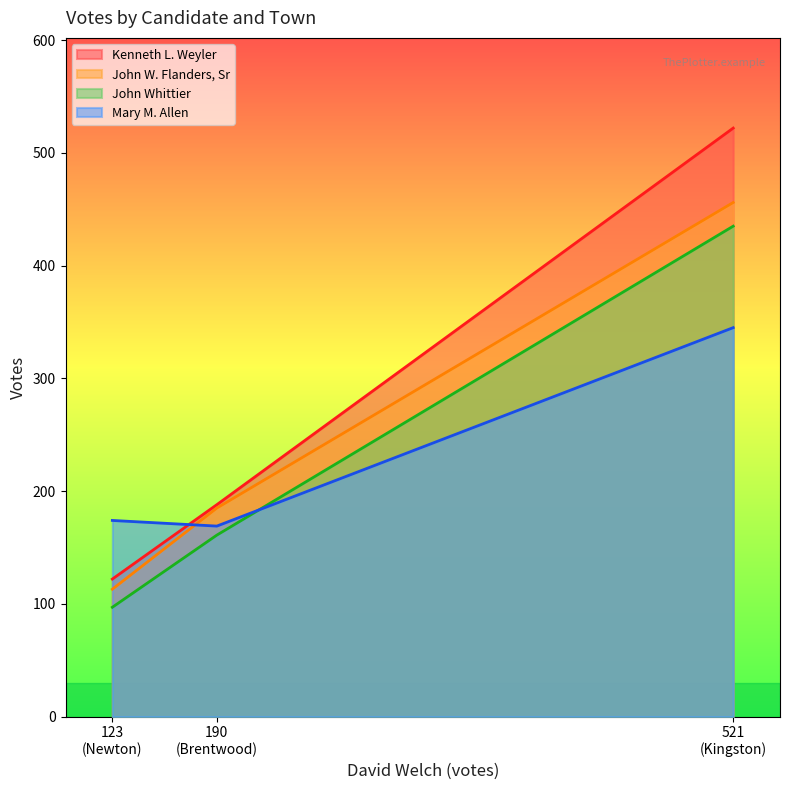

What are all the series names shown in the legend?

Kenneth L. Weyler, John W. Flanders, Sr, John Whittier, Mary M. Allen